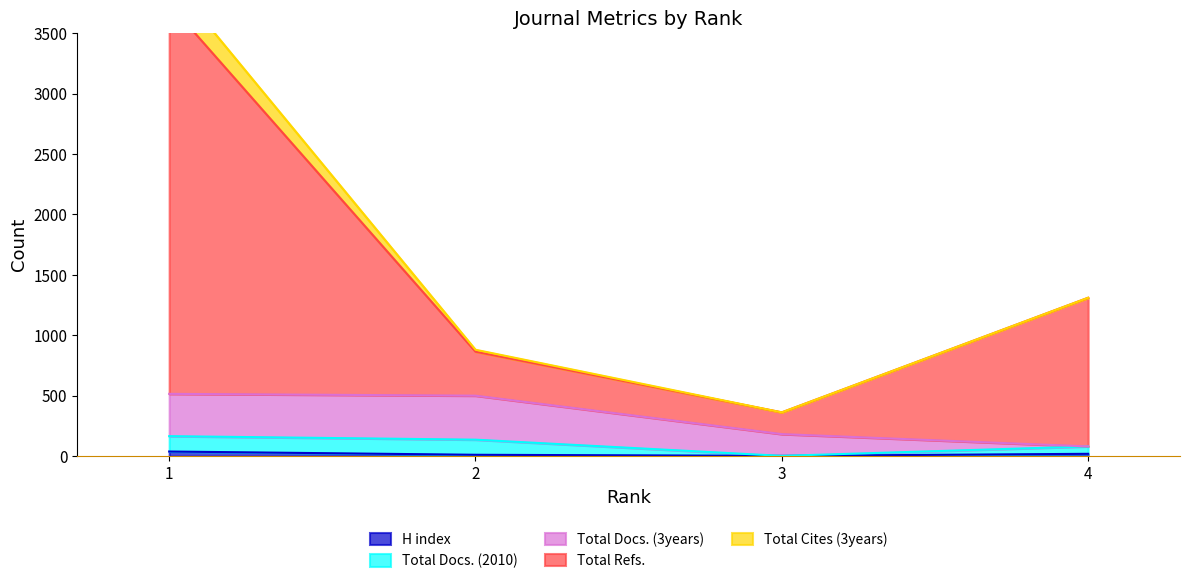

How many values in the H index series are below 20?

2